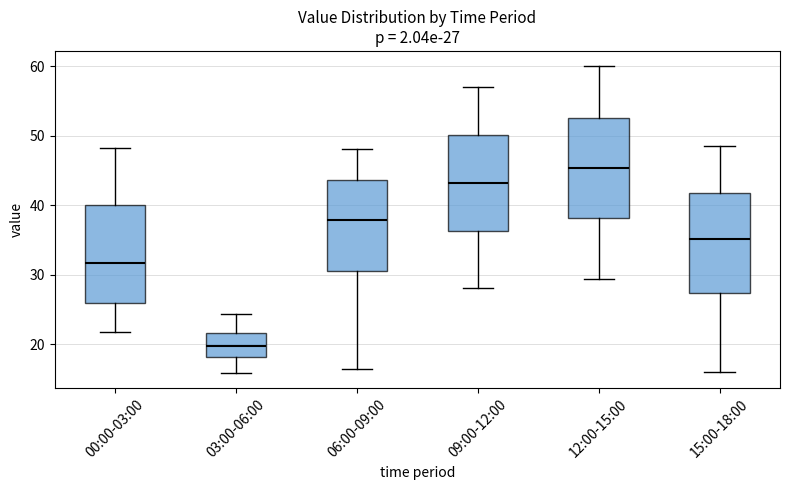

Which box has the lowest median line?

03:00-06:00